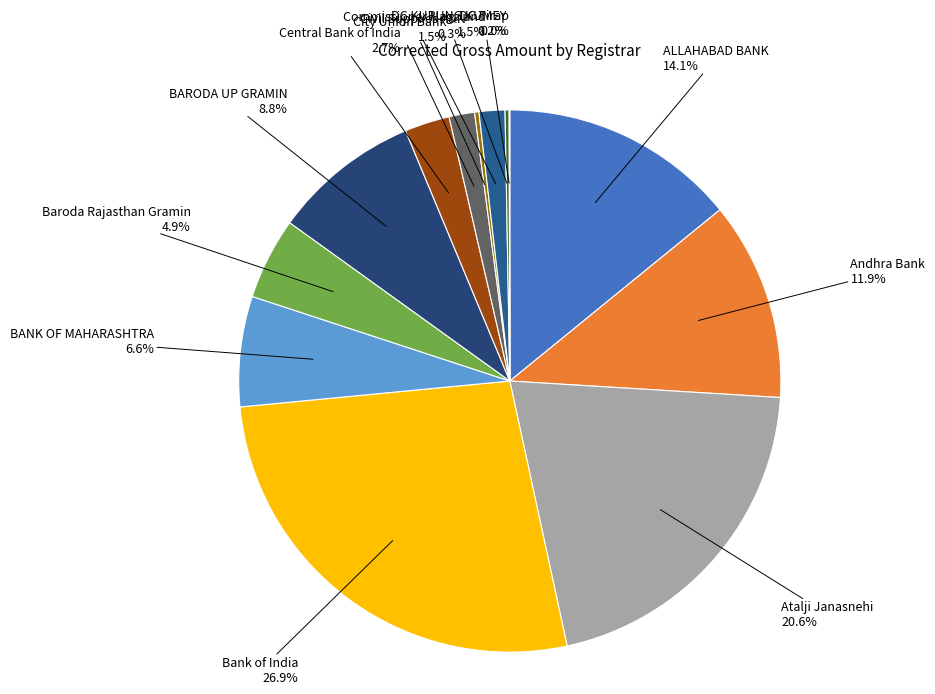

How many slices are in this pie chart?

13